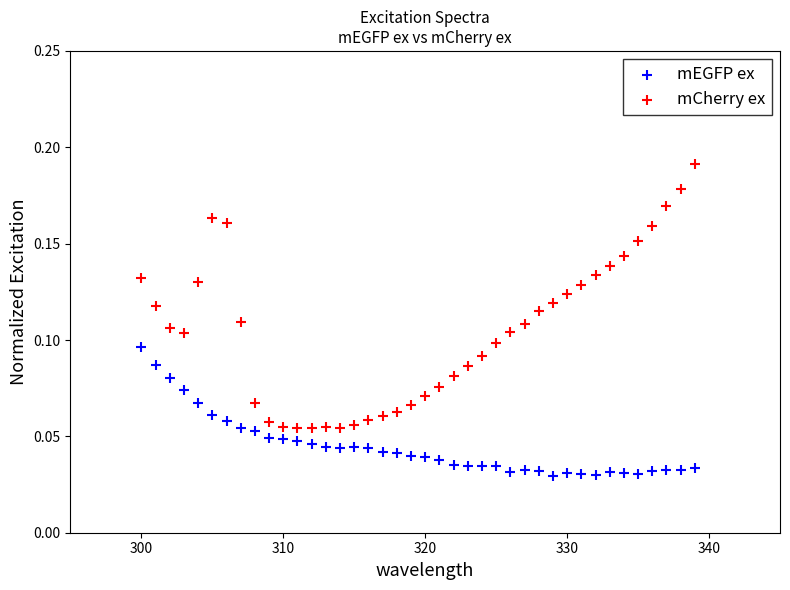

Which series contains the lowest Y value?

mEGFP ex